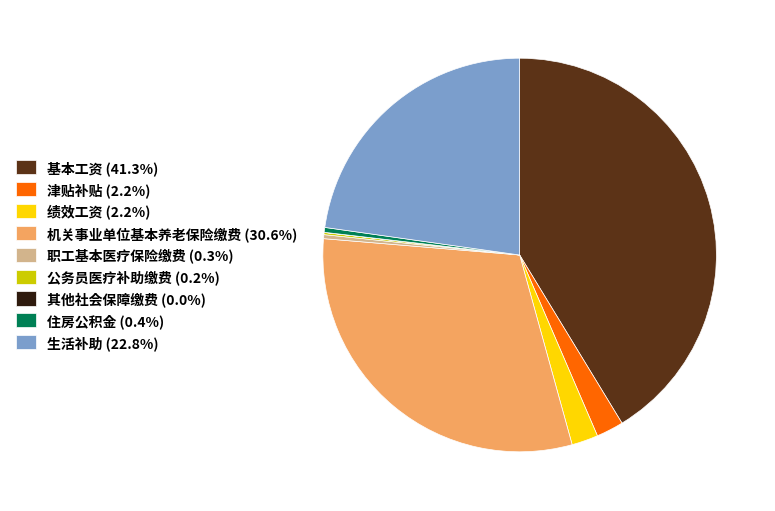

What is the largest slice in the pie chart?

基本工资